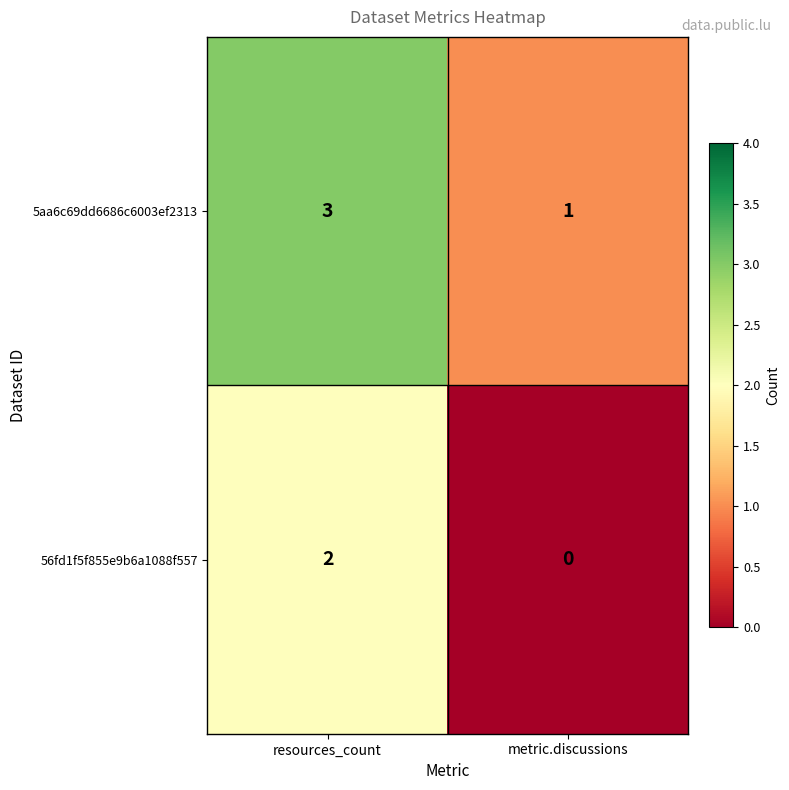

At which category does the chart reach its peak across all series?

resources_count